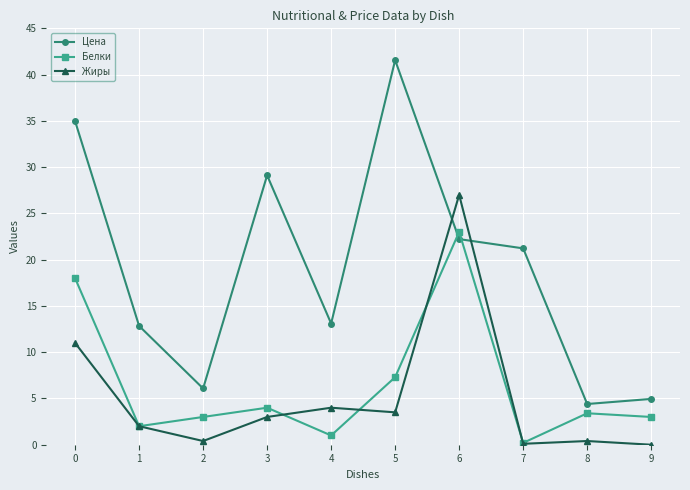

Rank the series at 4 from lowest to highest value.

Белки, Жиры, Цена